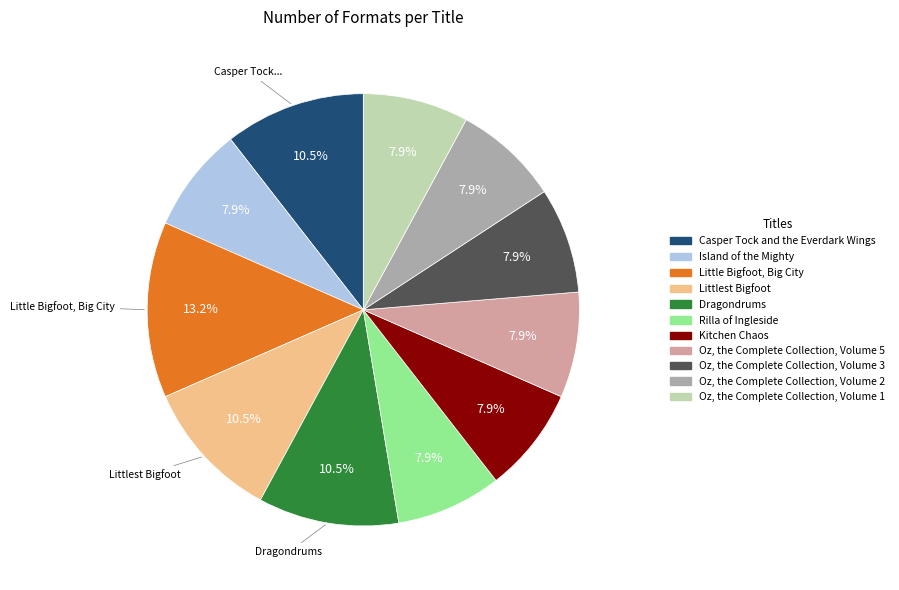

What portion of the pie excludes Kitchen Chaos?

92.1%